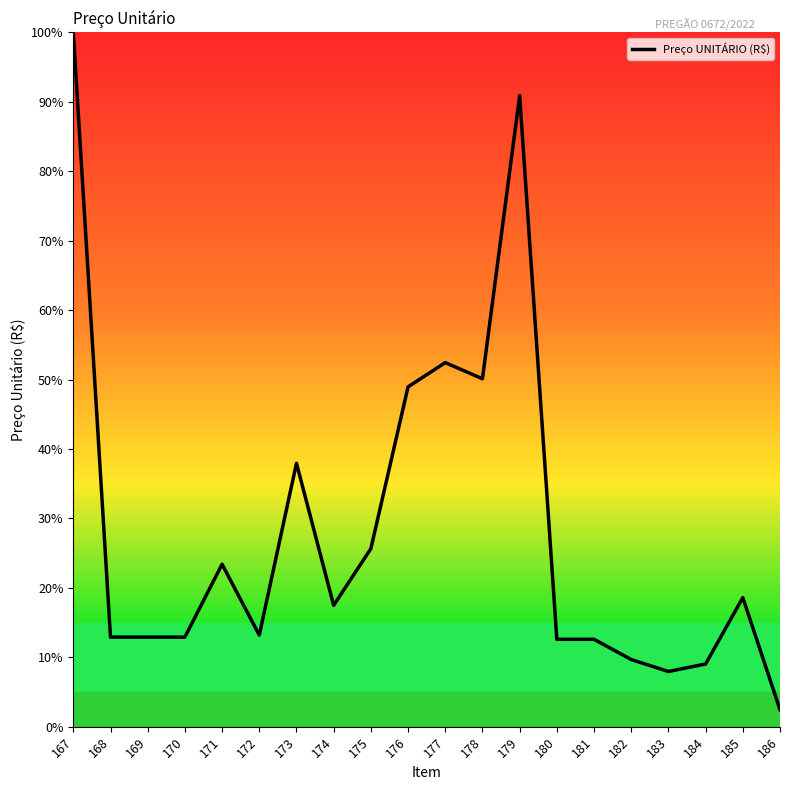

Is this an area chart (filled region under the line)?

No